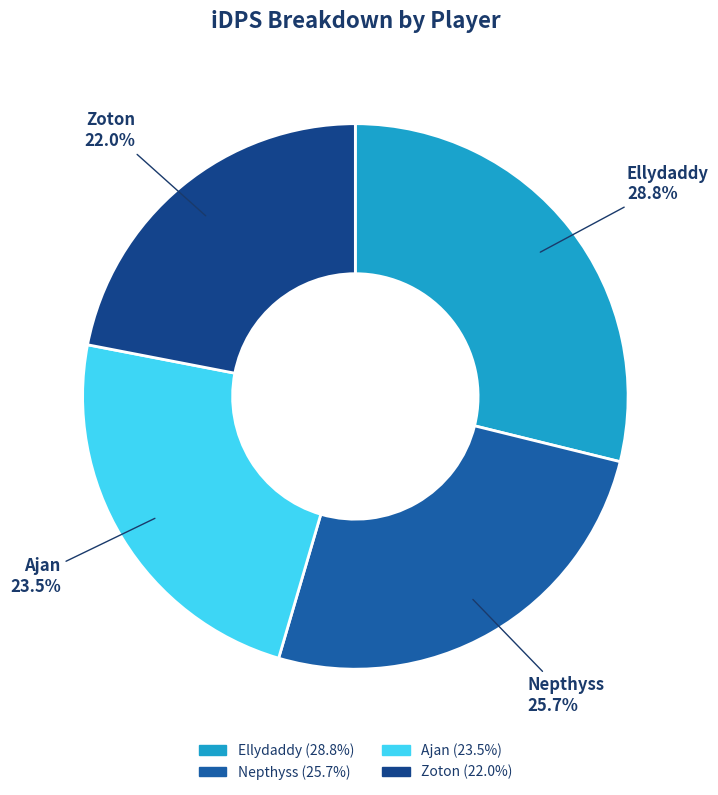

What percentage is the Nepthyss slice, to the nearest percent?

26%